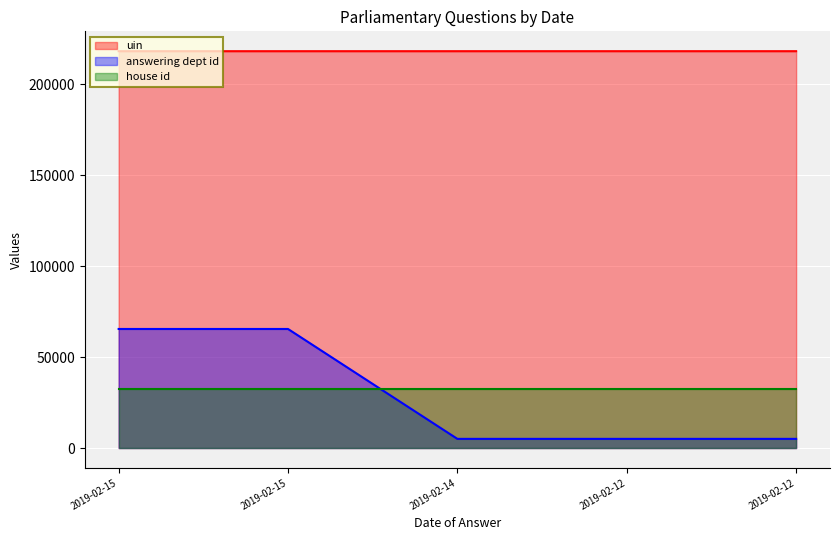

What is the value of the answering dept id point at the 2nd from the left?

65497.2